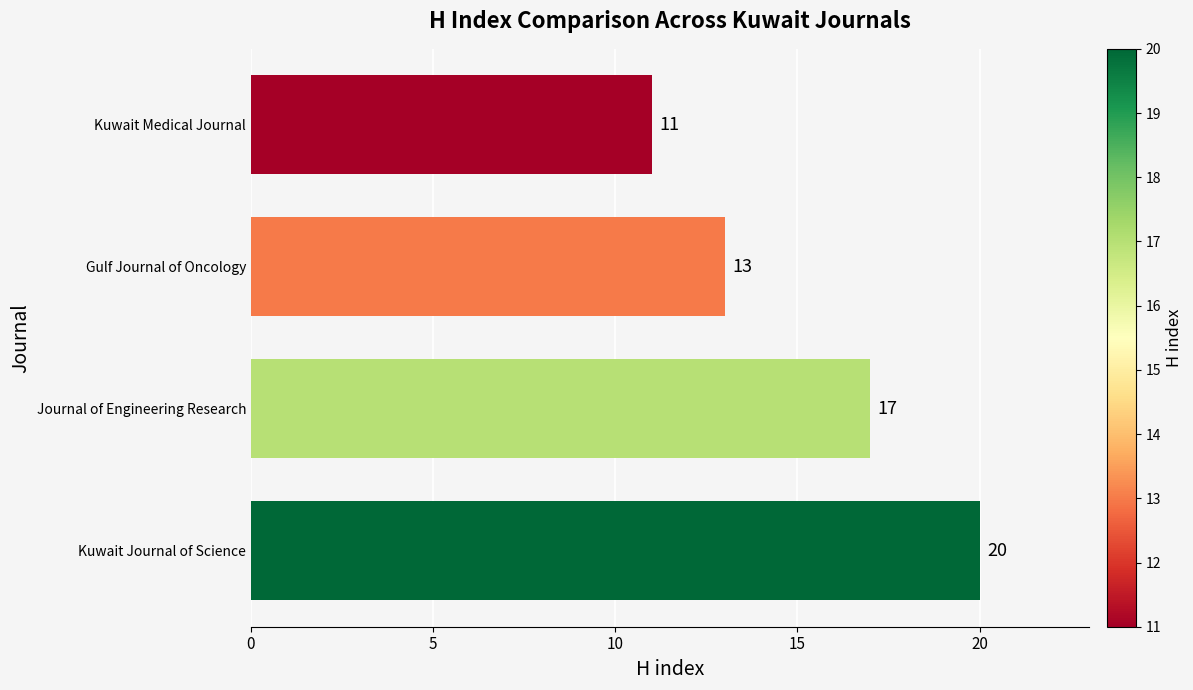

The chart shows a value of 20 at Kuwait Journal of Science. True or false?

True